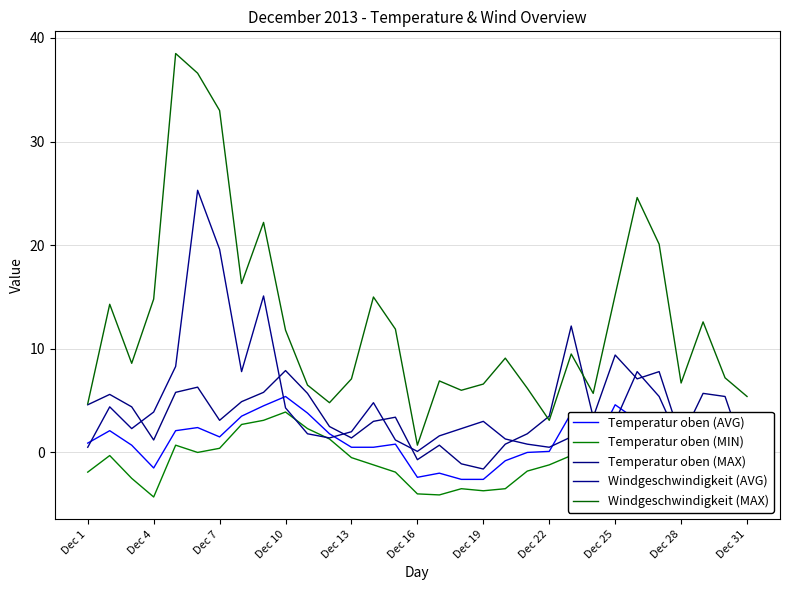

What is the average value of the Windgeschwindigkeit (AVG) series?

4.4